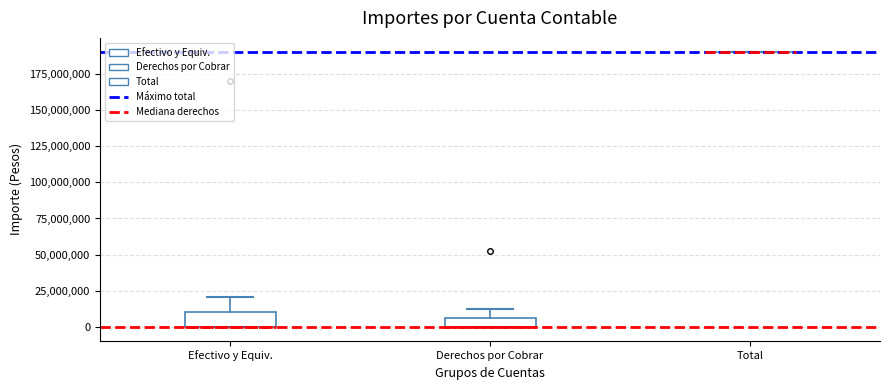

Where is the upper edge of the box for Efectivo y Equiv. on the y-axis? The values are not printed on the chart, so give them approximately, as read against the axis.

10000000